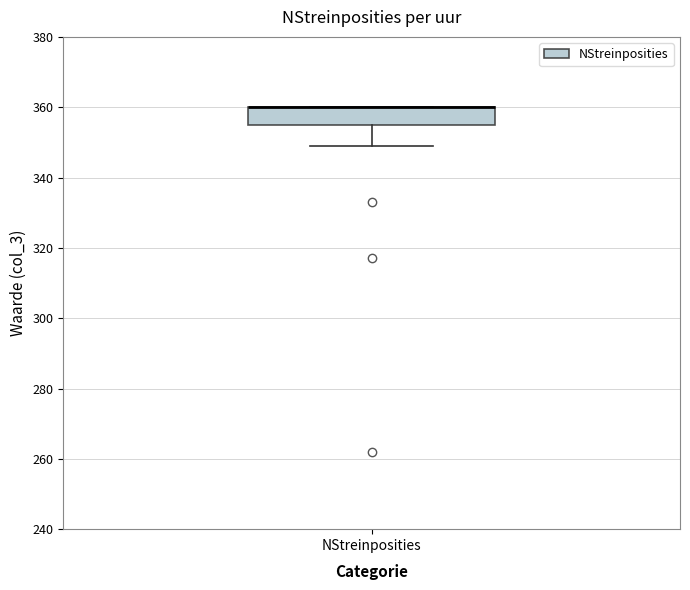

Transcribe this box plot: give where the median line is, the range the box spans, and where the two whiskers end, as read against the y-axis. The values are not printed on the chart, so give them approximately, as read against the axis.

median 360 (drawn on the box's upper edge), box 356 to 360, whiskers 350 to 360